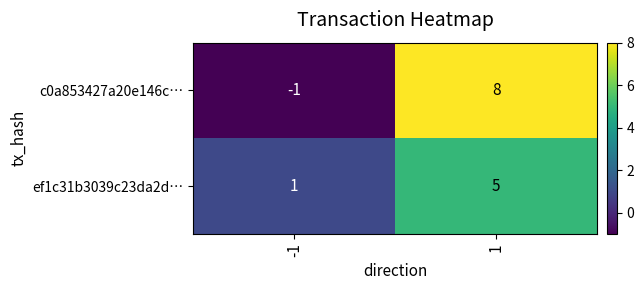

What is the maximum value shown in the chart?

8